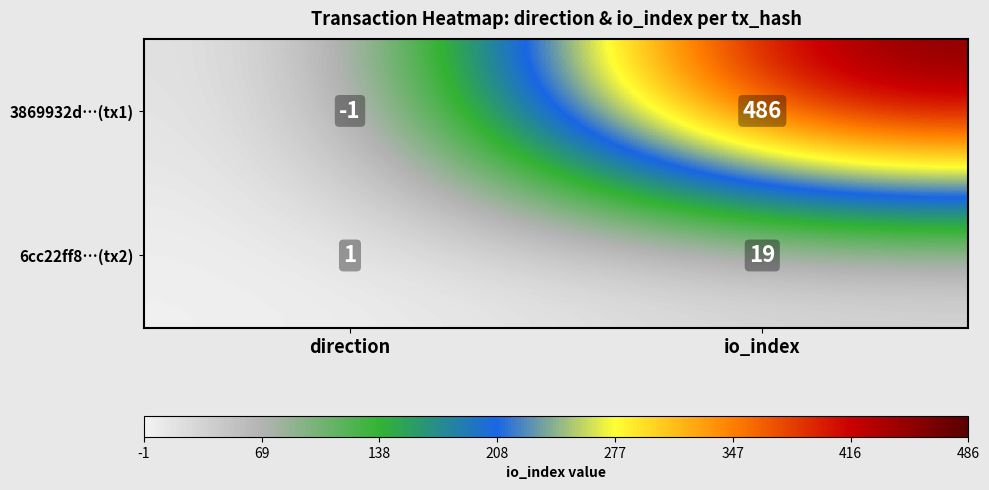

Which series has the widest spread of values?

3869932d…(tx1)